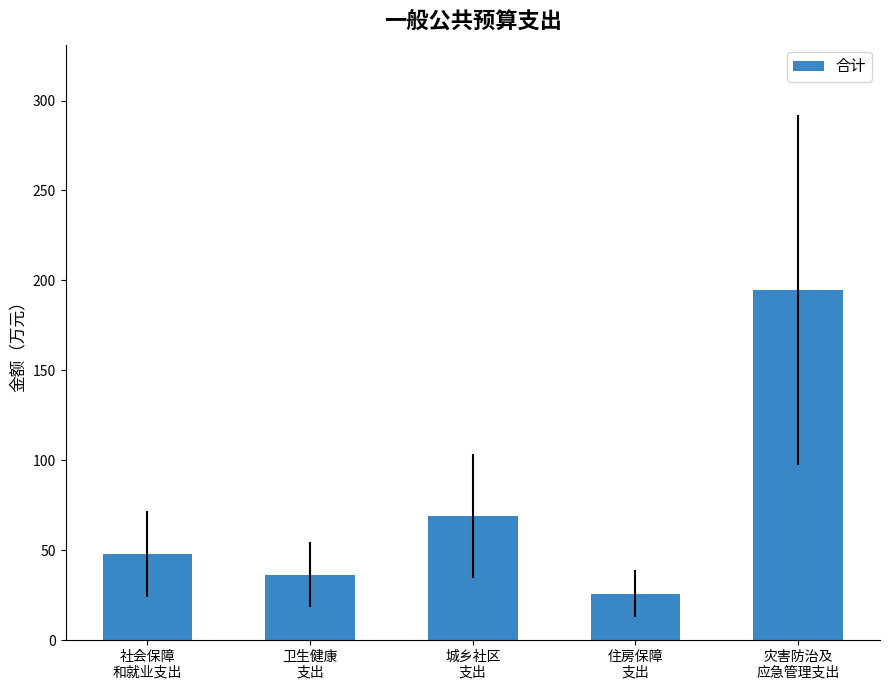

Reading left to right, transcribe all the data shown in this chart.

社会保障
和就业支出=47.9	卫生健康
支出=36.3	城乡社区
支出=69.0	住房保障
支出=25.9	灾害防治及
应急管理支出=194.7